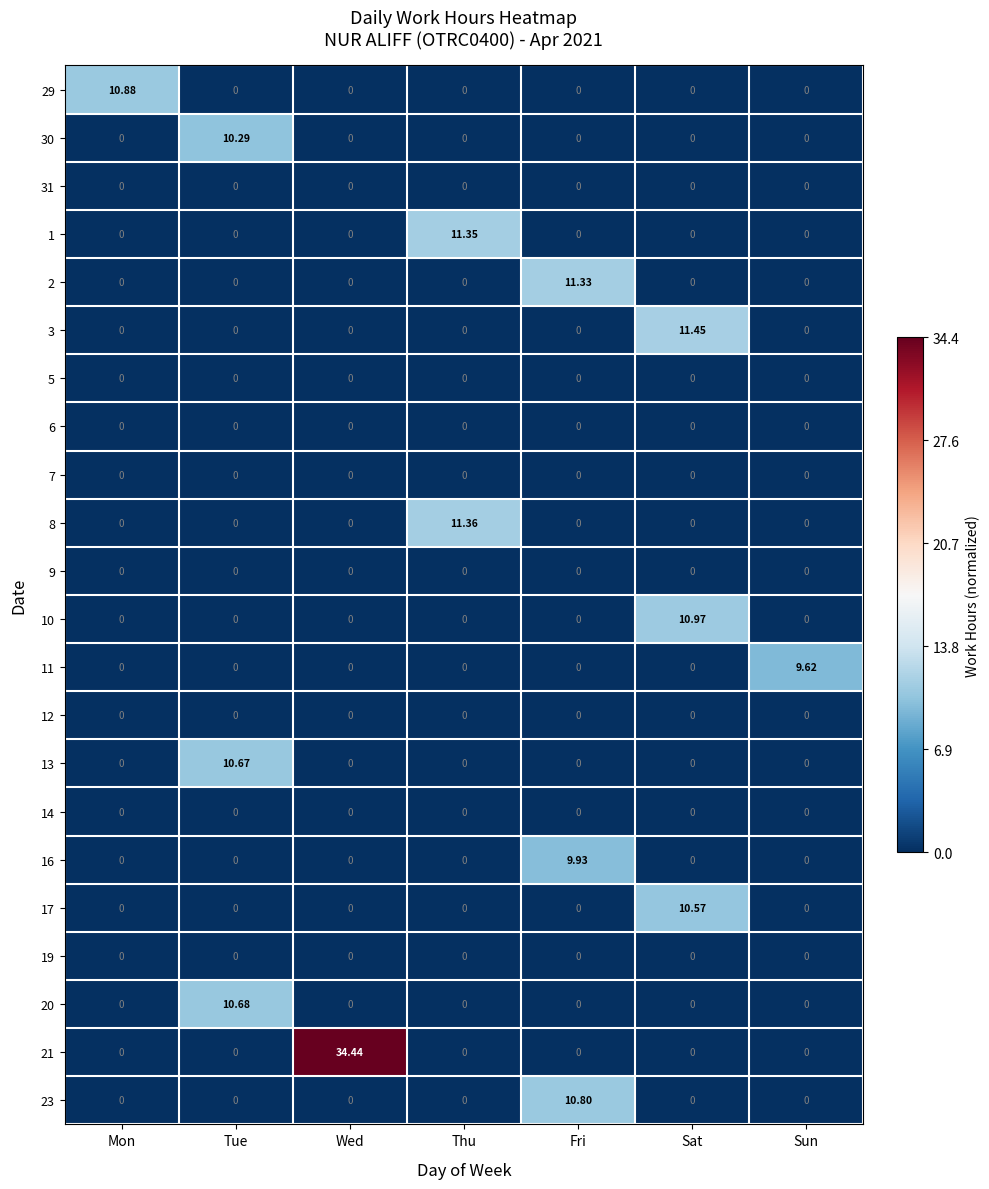

Which category has the highest value across all series?

Wed